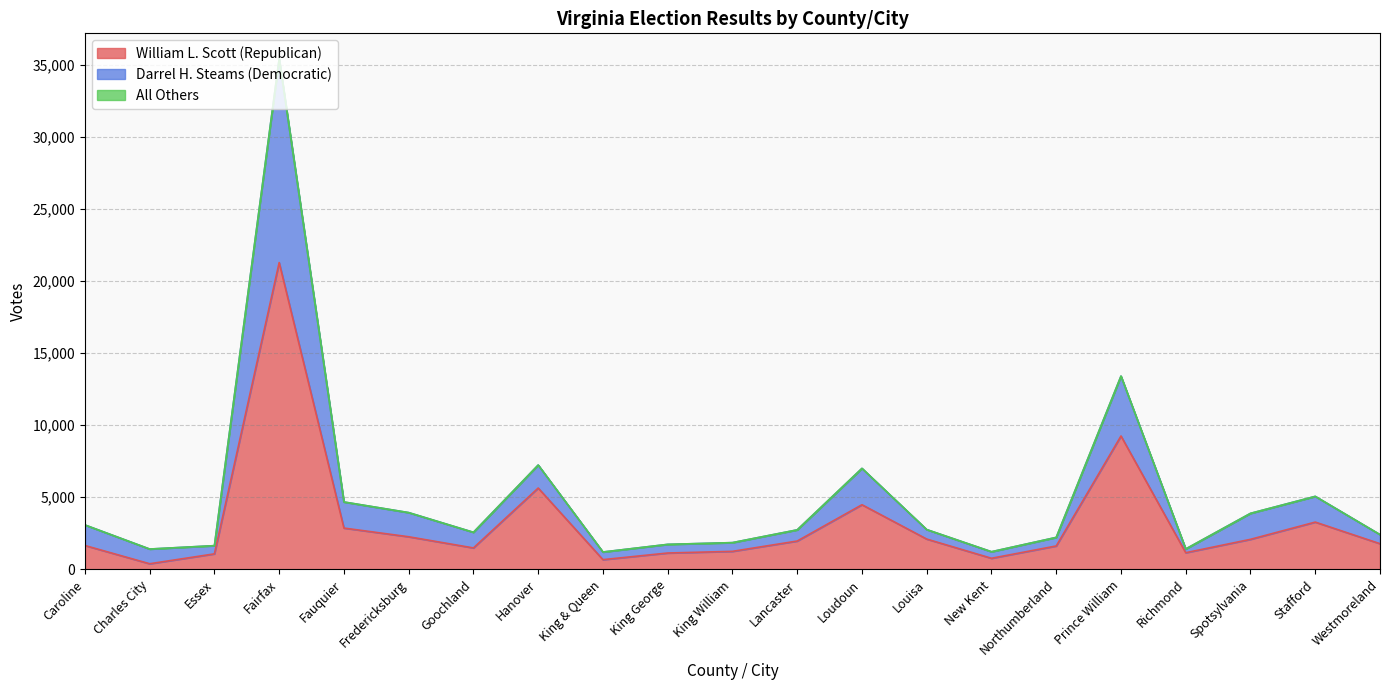

What is the label of the 12th point from the right?

King George